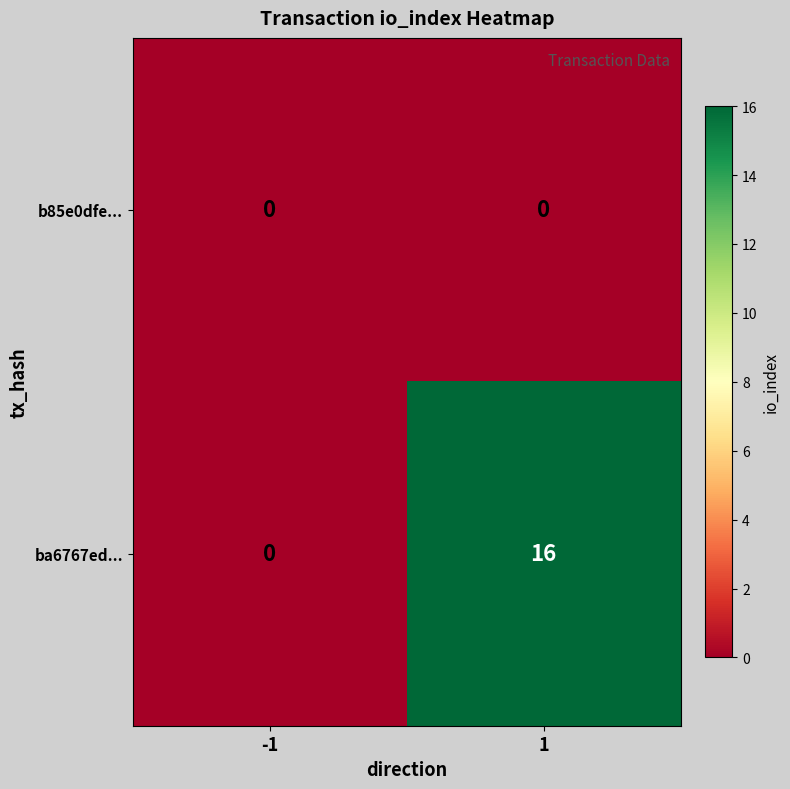

True or false: ba6767ed... has a value of 16 at 1.

True